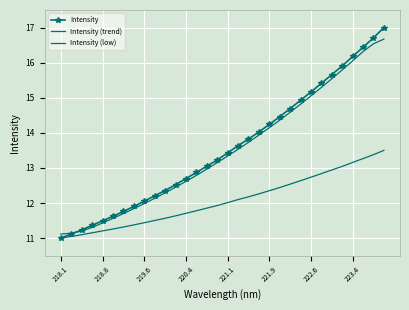

How many data points in Intensity (low) are less than 12?

16